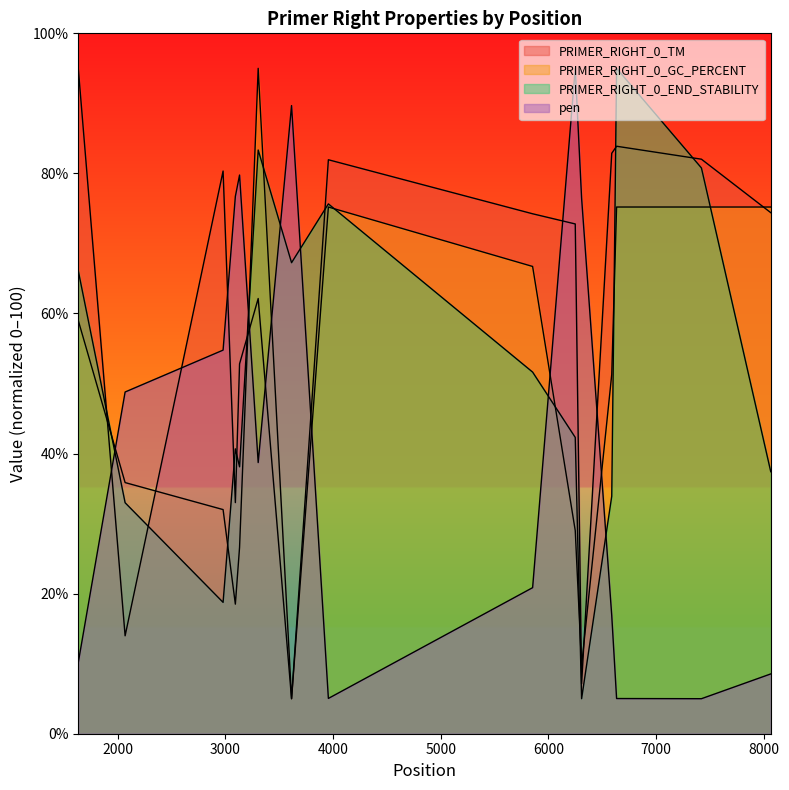

Between which two adjacent categories do PRIMER_RIGHT_0_END_STABILITY and PRIMER_RIGHT_0_TM first intersect?

1633 and 2068